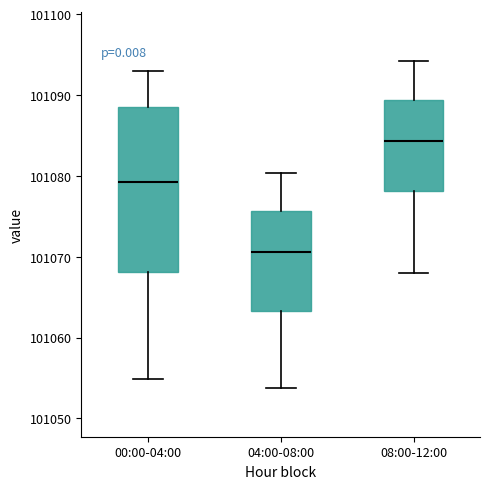

Reading left to right, read every box against the y-axis: the position of its median line, the range the box covers, and the ends of its whiskers. The values are not printed on the chart, so give them approximately, as read against the axis.

00:00-04:00: median 101079, box 101068 to 101089, whiskers 101055 to 101093
04:00-08:00: median 101071, box 101063 to 101076, whiskers 101054 to 101080
08:00-12:00: median 101084, box 101078 to 101089, whiskers 101068 to 101094